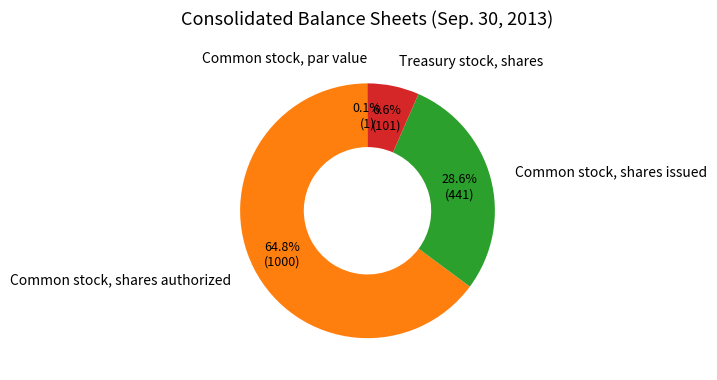

Between Treasury stock, shares and Common stock, shares issued, which is larger?

Common stock, shares issued